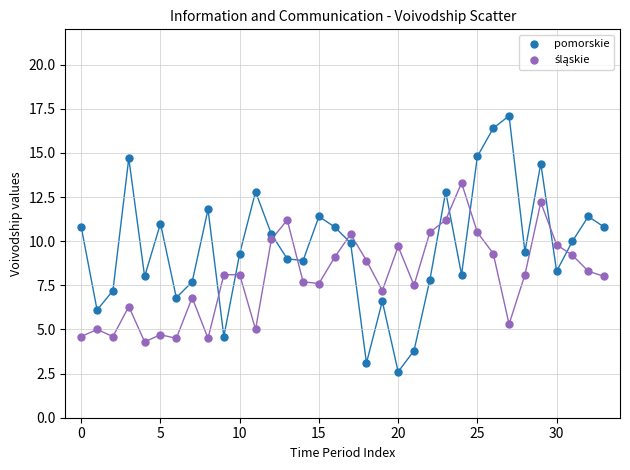

Which series reaches the minimum Y coordinate?

pomorskie